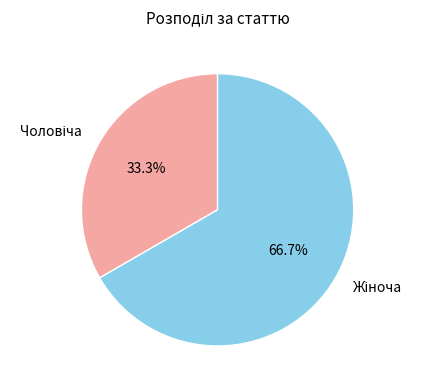

Is there a majority slice in this chart?

Yes